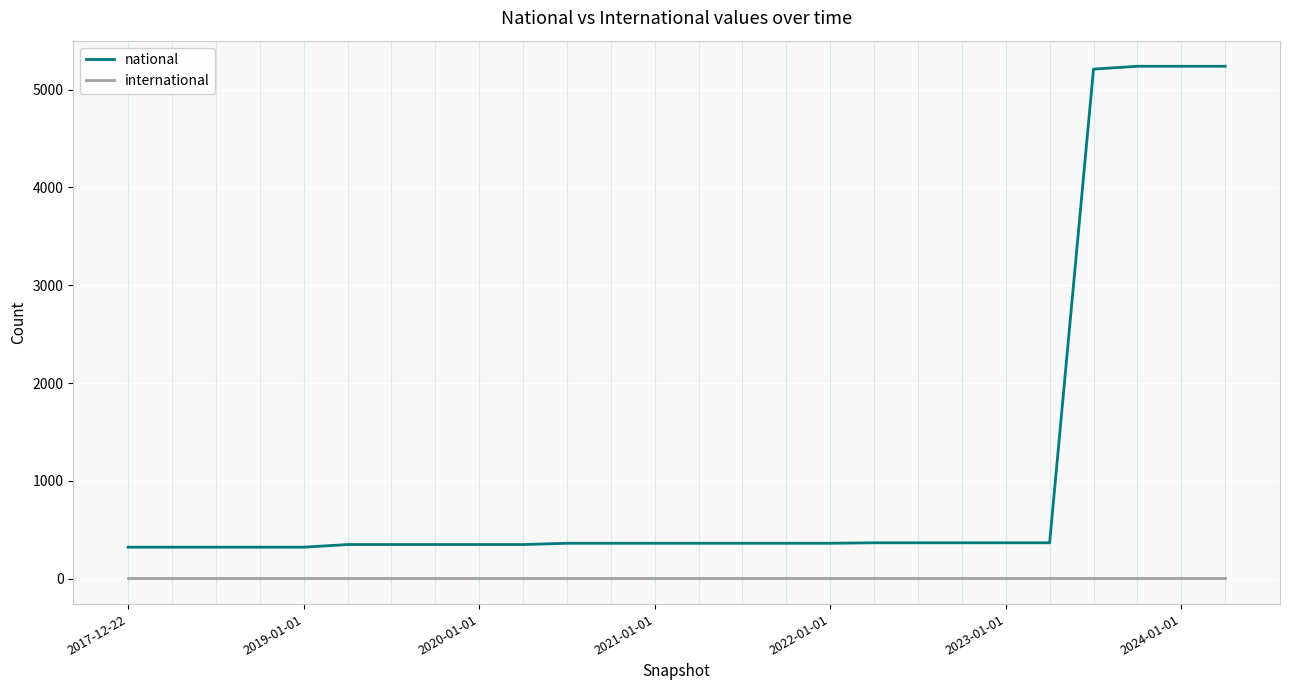

Which series has the widest spread of values?

national